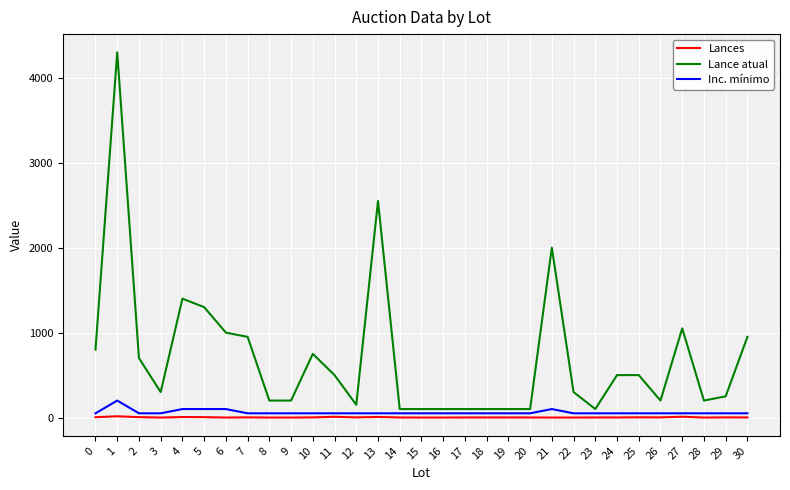

Which series has the largest total across all categories?

Lance atual